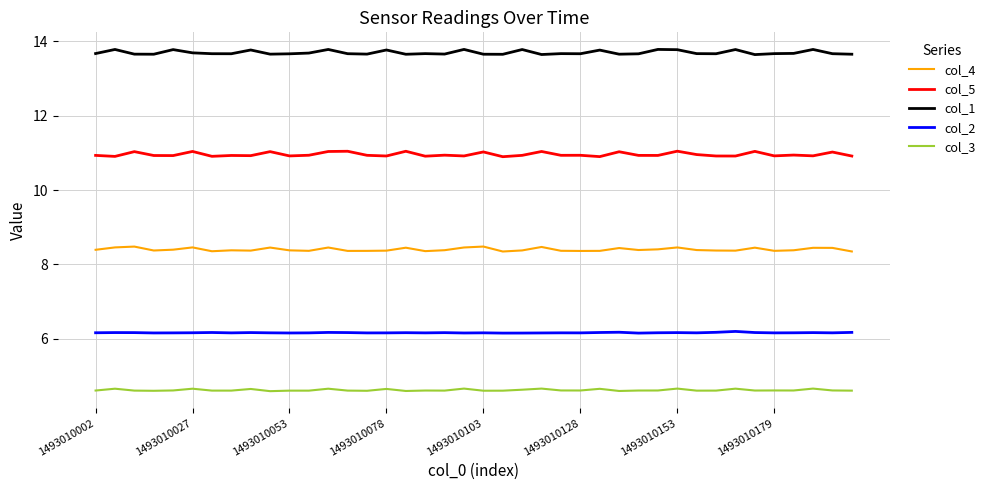

Which series has the largest total across all categories?

col_1